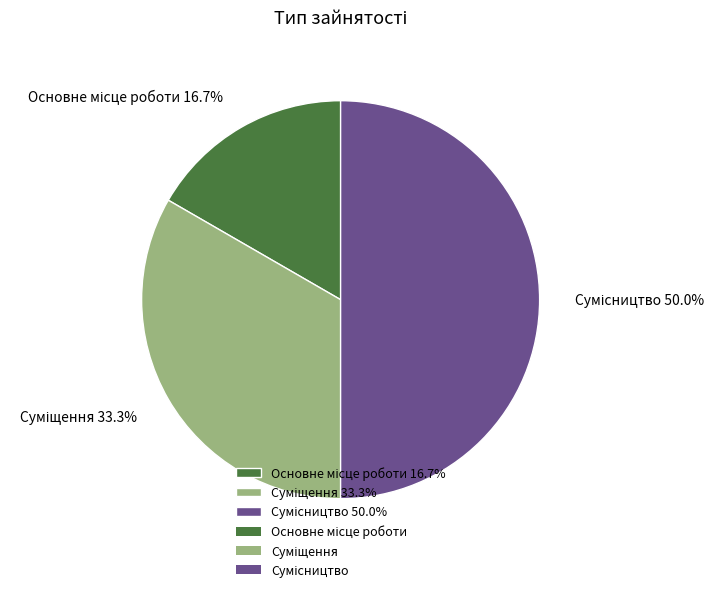

Which category has the smallest portion of the pie?

Основне місце роботи